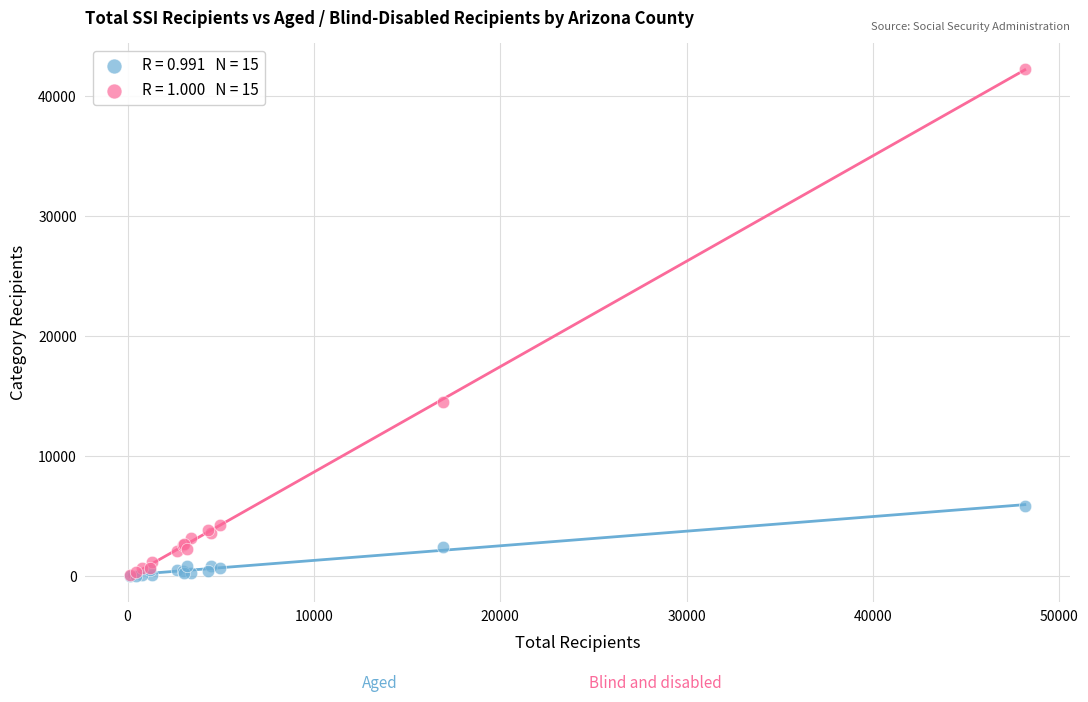

Across all series, what Y value is closest to 21142?

14531